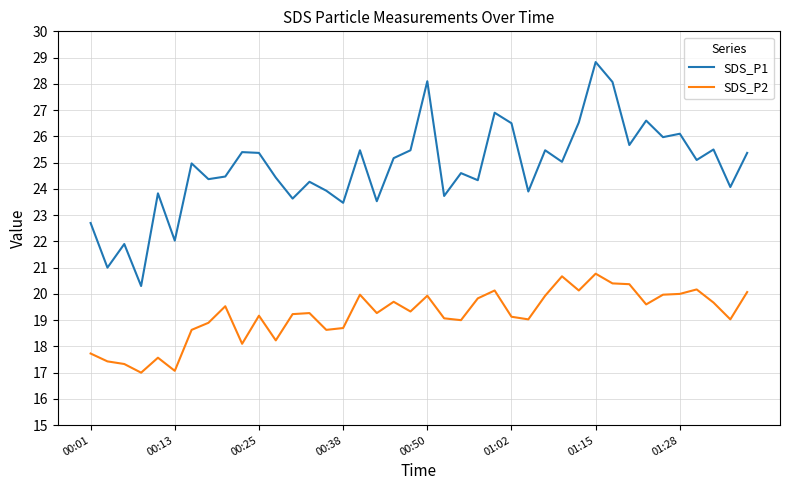

How many distinct data groups are displayed?

2